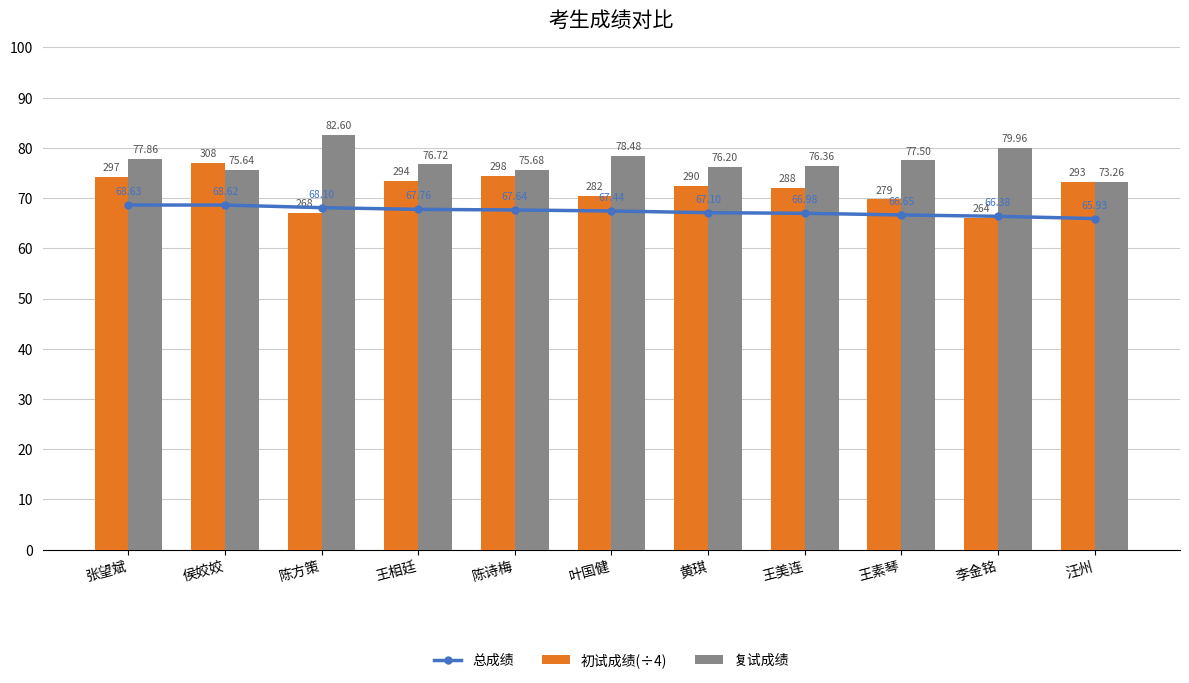

What value does the 总成绩 series have at 王素琴?

66.7